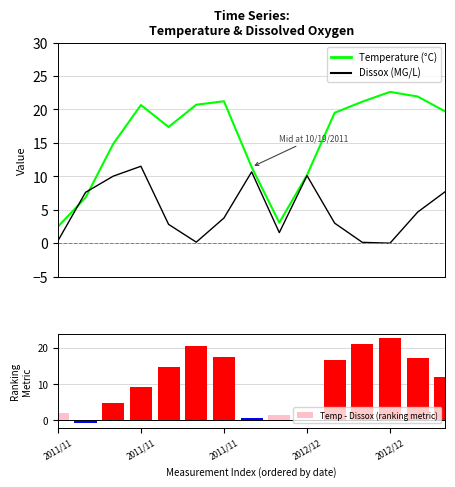

What is the greatest value displayed?

22.6